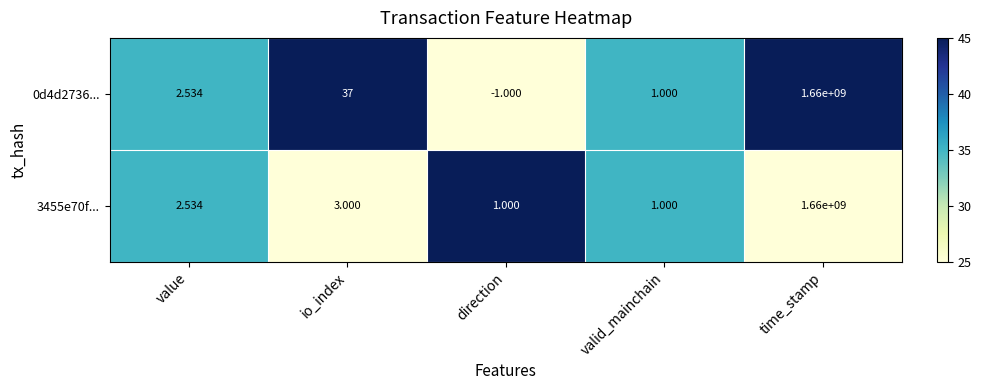

At which category does the chart reach its peak across all series?

time_stamp